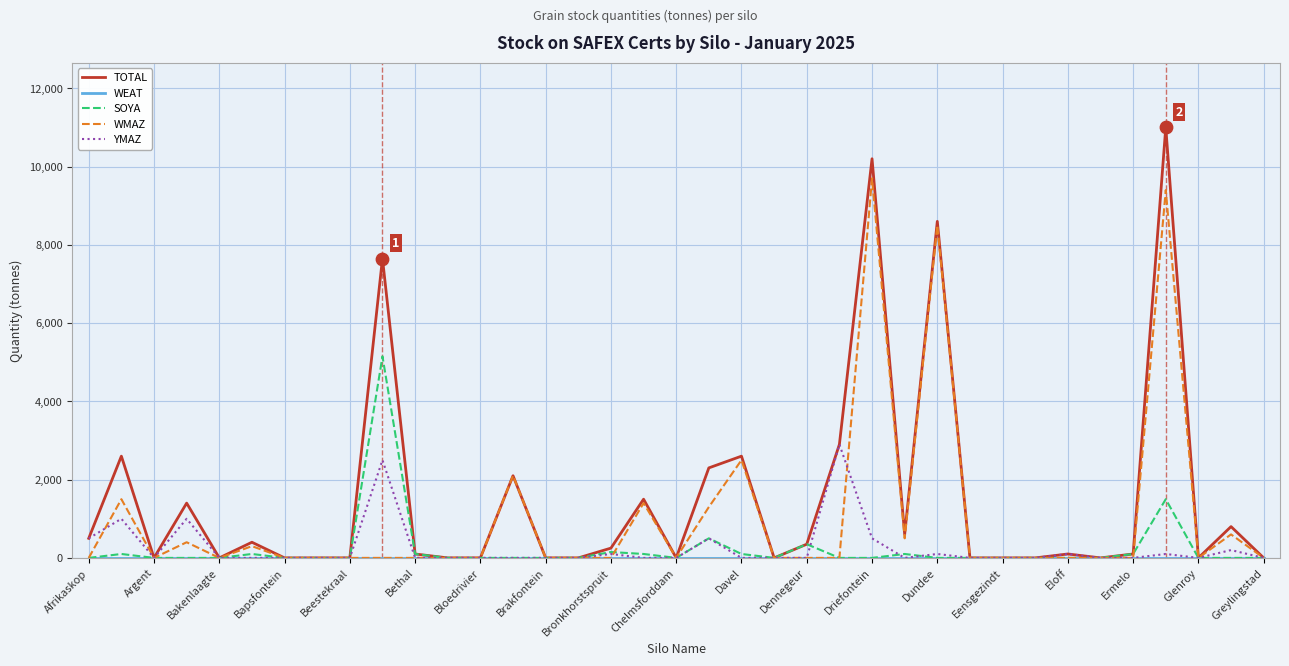

Which series has the largest range (max minus min)?

TOTAL